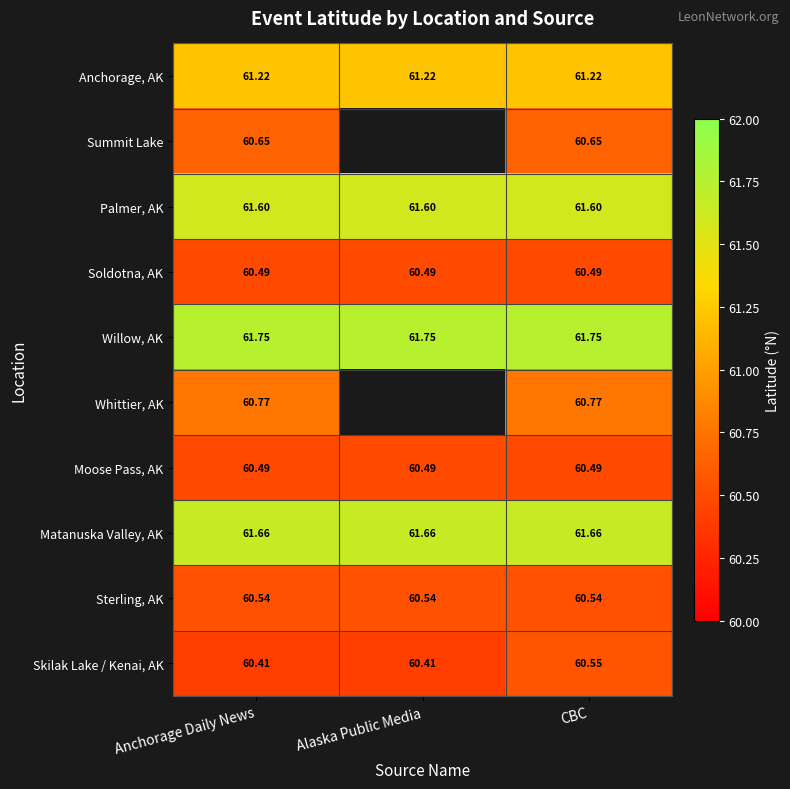

Is it true that Summit Lake equals 60.6 at CBC?

True